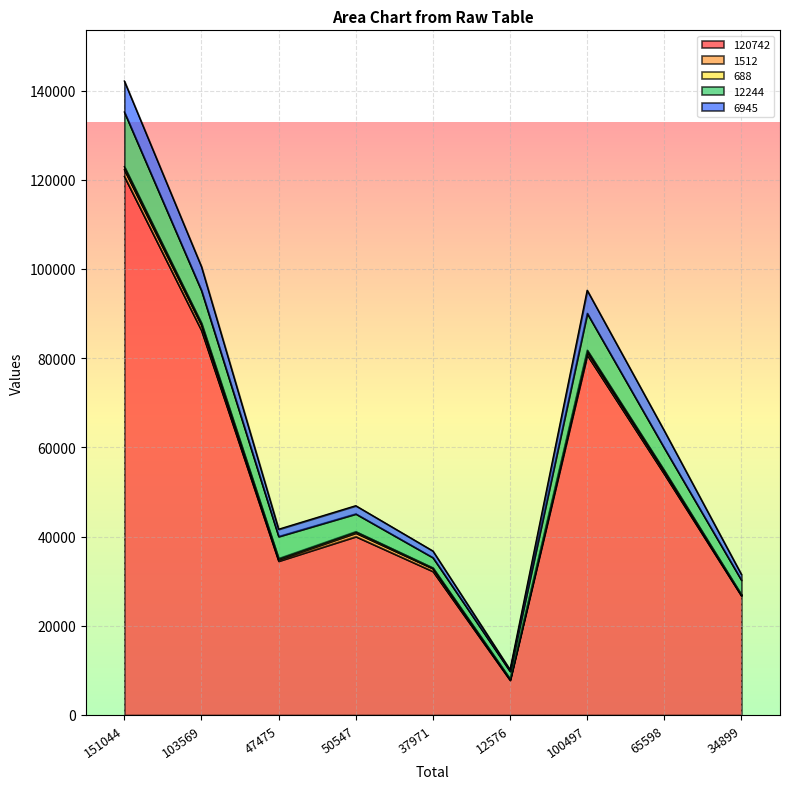

Which has a higher value, 50547 or 47475?

50547